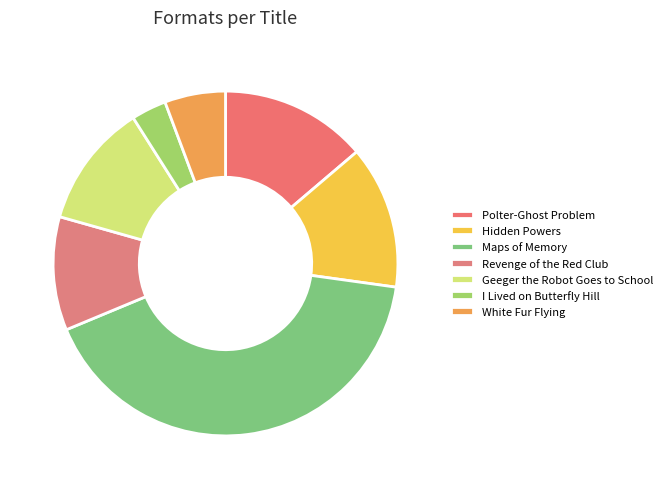

Does White Fur Flying account for over 50% of the chart?

No